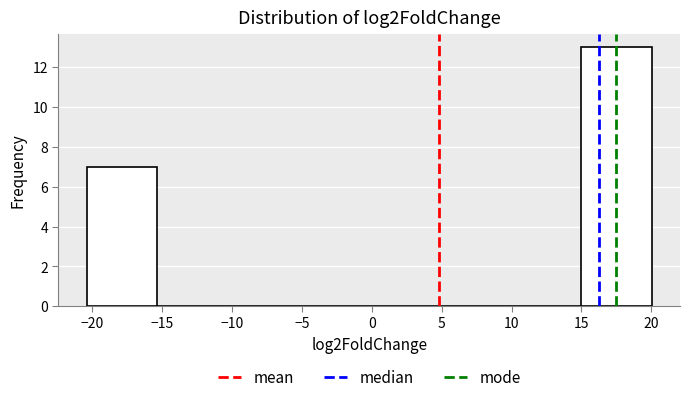

Reading left to right, transcribe this chart: for each bar, give the range it covers on the x-axis and its height. Neither the bar edges nor the heights are printed on the chart, so give them approximately, as read against the axes.

-20.5 to -15.5: 7
-15.5 to -10.5: 0
-10.5 to -5.0: 0
-5.0 to 0.0: 0
0.0 to 5.0: 0
5.0 to 10.0: 0
10.0 to 15.0: 0
15.0 to 20.0: 13